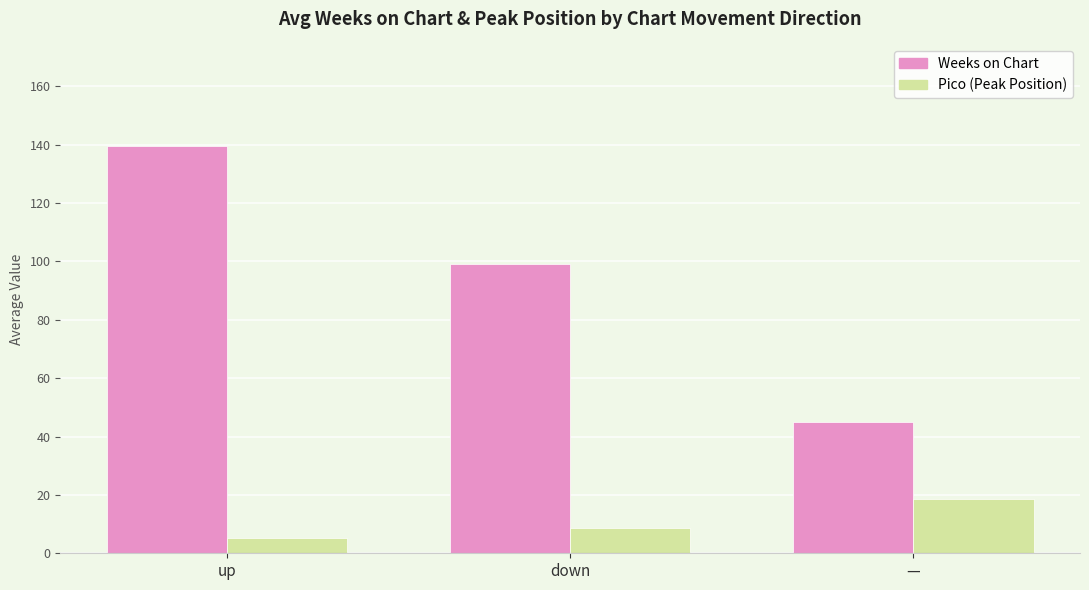

What is the spread (max minus min) of values at up?

134.3